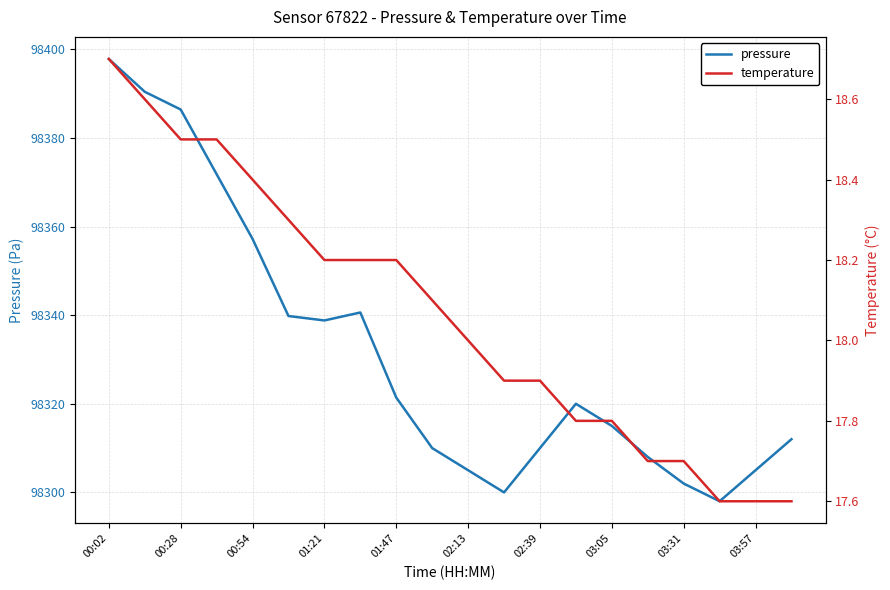

At which category is the sum across all series the highest?

00:02